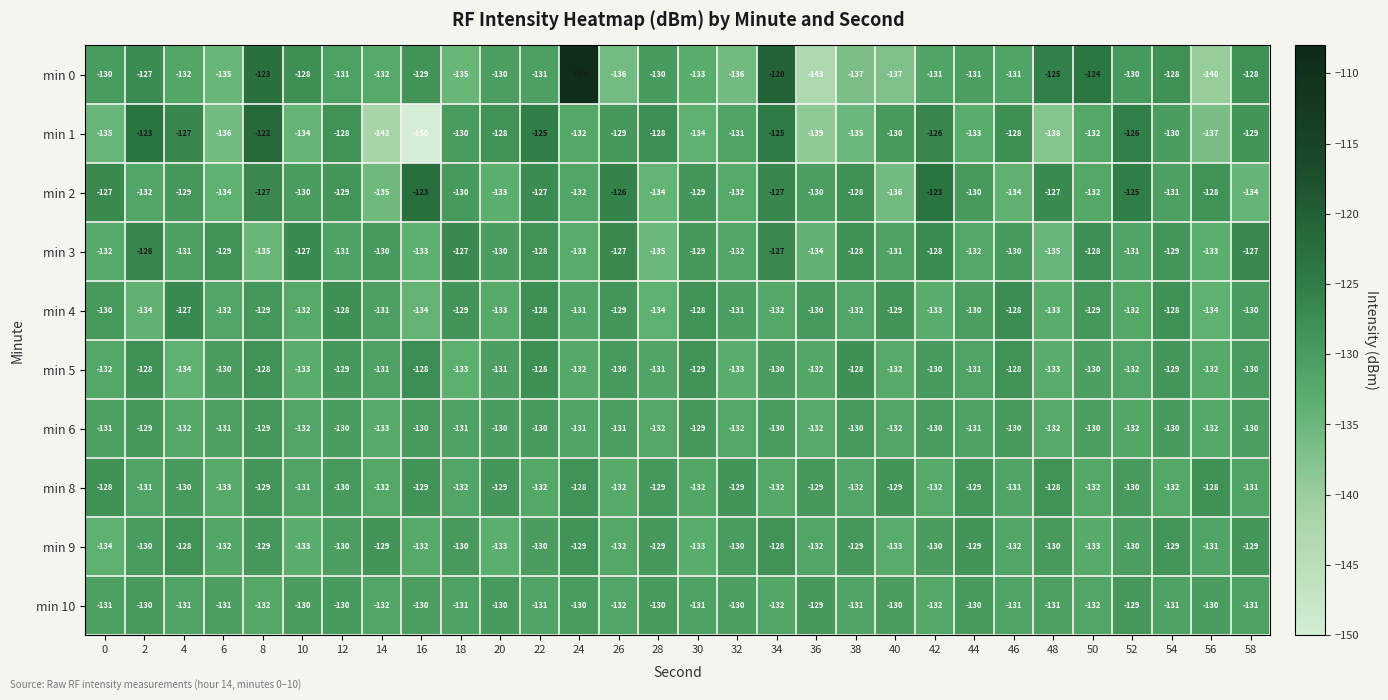

What value does the min 8 series have at 54?

-132